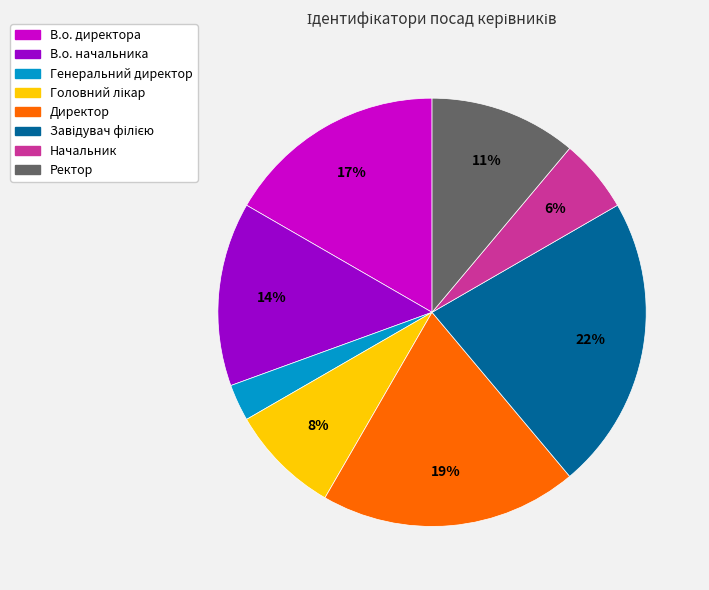

Is it true that Начальник is 6% of the pie?

True